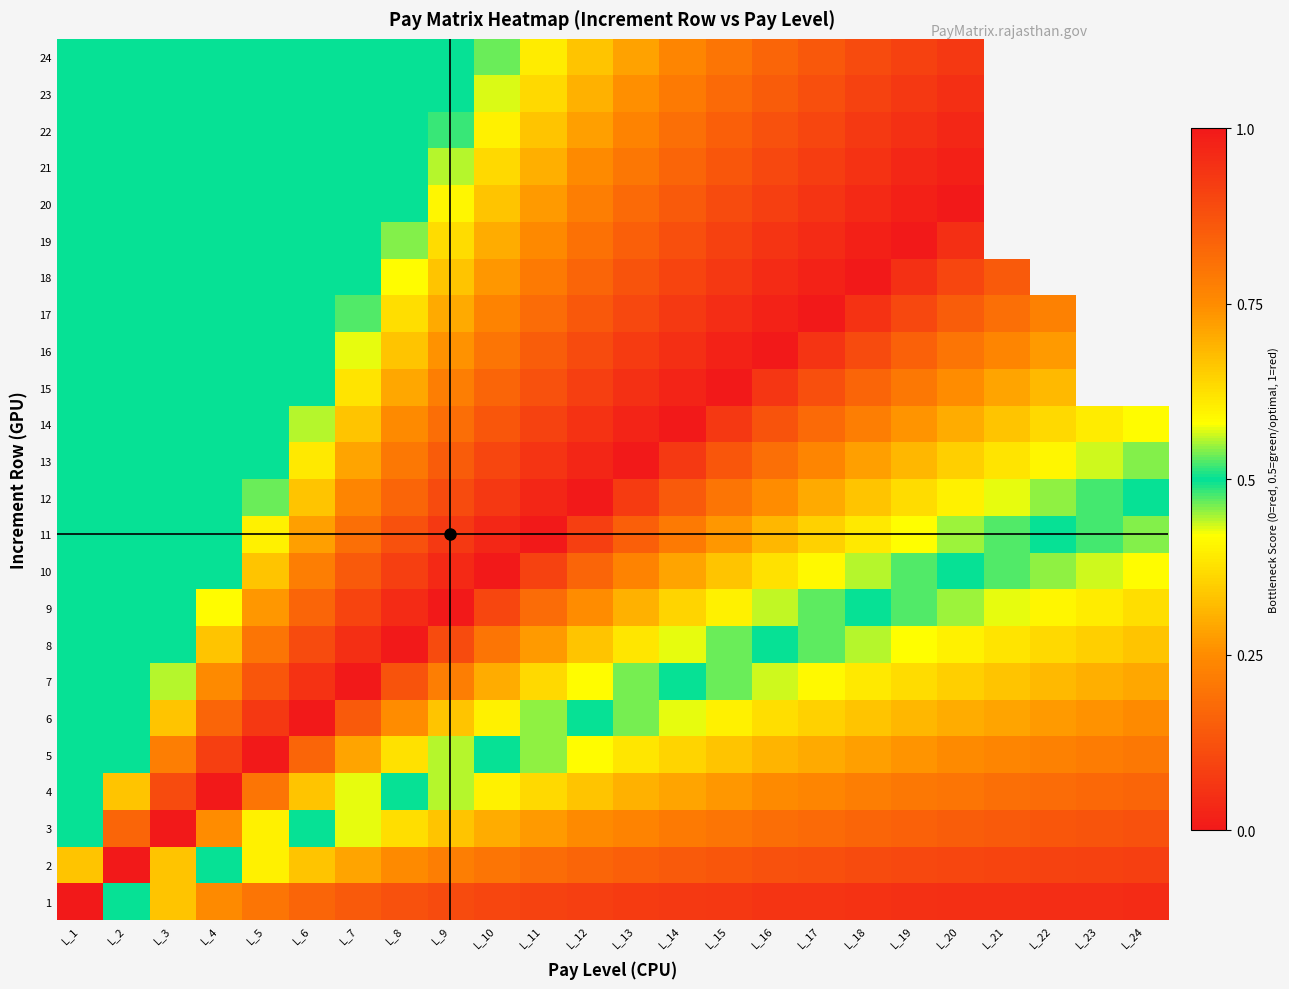

Which has a higher value, L_23 or L_18?

L_18